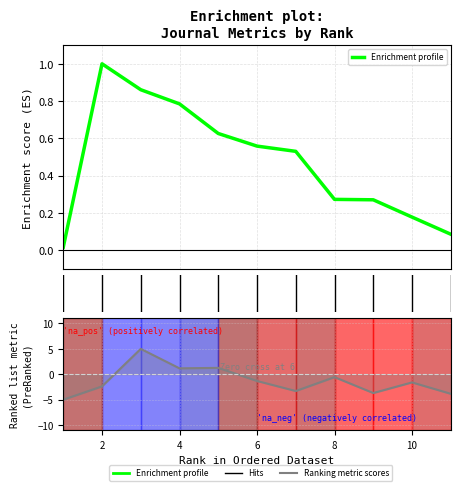

What is the sum of all Ranking metric scores values?

-14.2